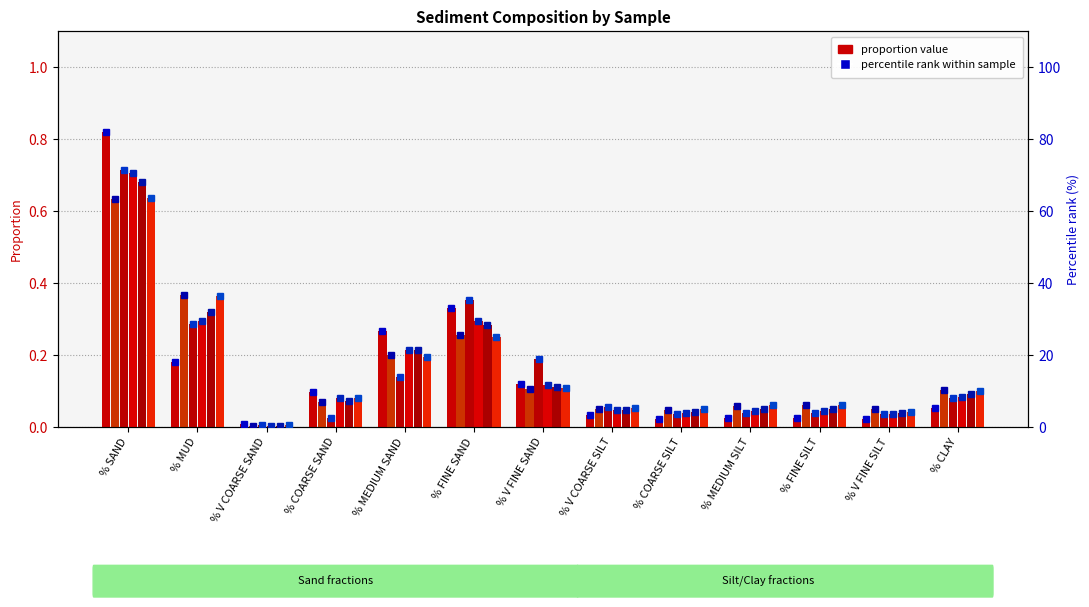

How many categories are shown in the chart?

13